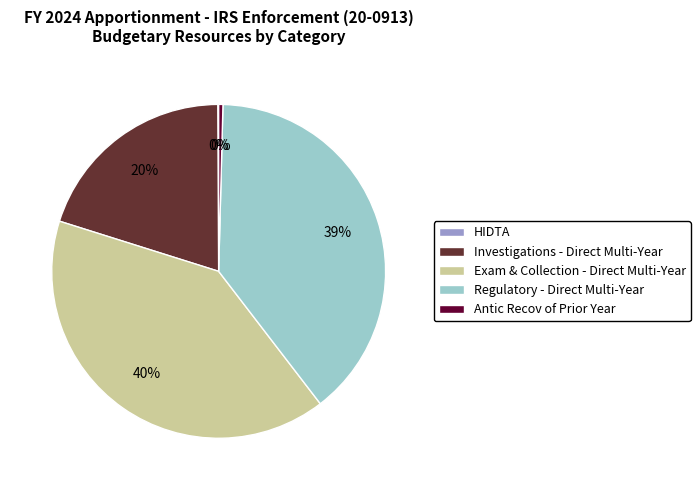

Which has a higher value, Investigations - Direct Multi-Year or Regulatory - Direct Multi-Year?

Regulatory - Direct Multi-Year